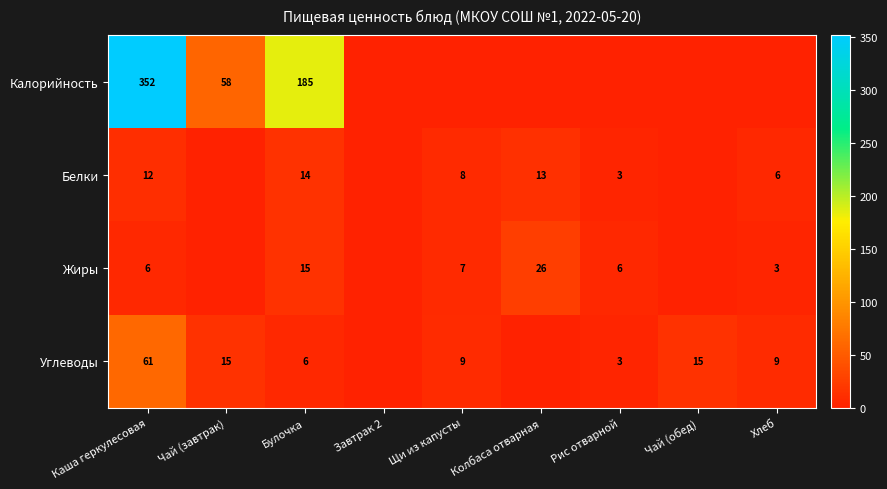

At Каша геркулесовая, list the series in order from largest to smallest.

Калорийность, Углеводы, Белки, Жиры